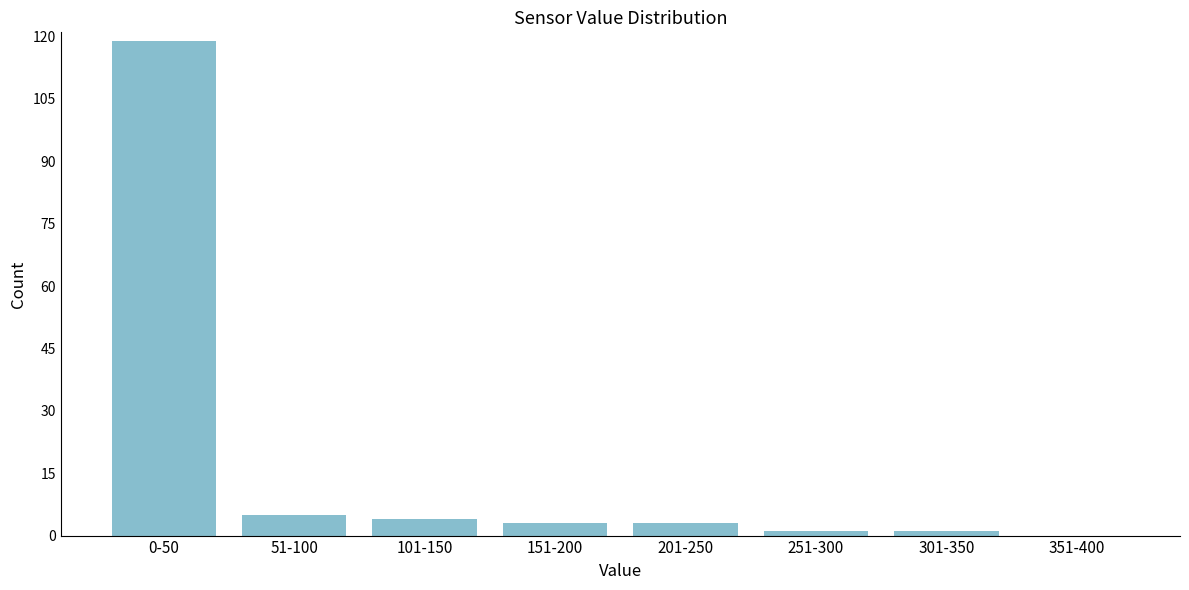

Reading left to right, list all the values displayed in this chart.

0-50=119	51-100=5	101-150=4	151-200=3	201-250=3	251-300=1	301-350=1	351-400=0